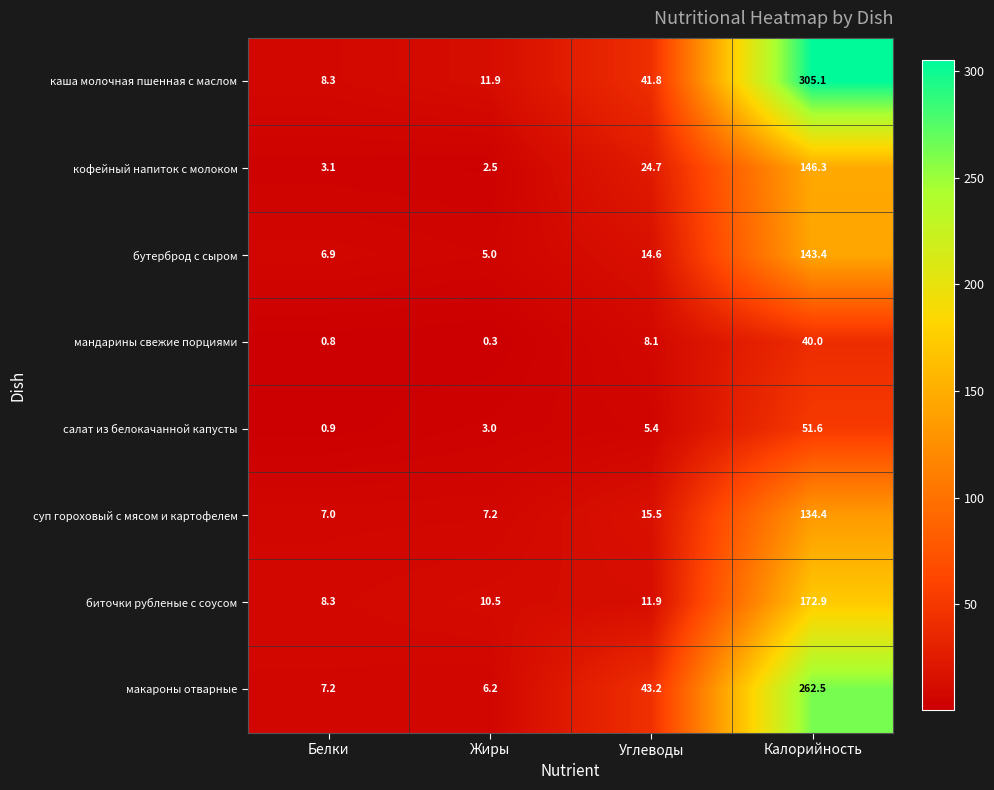

What is the minimum value shown in the chart?

0.3